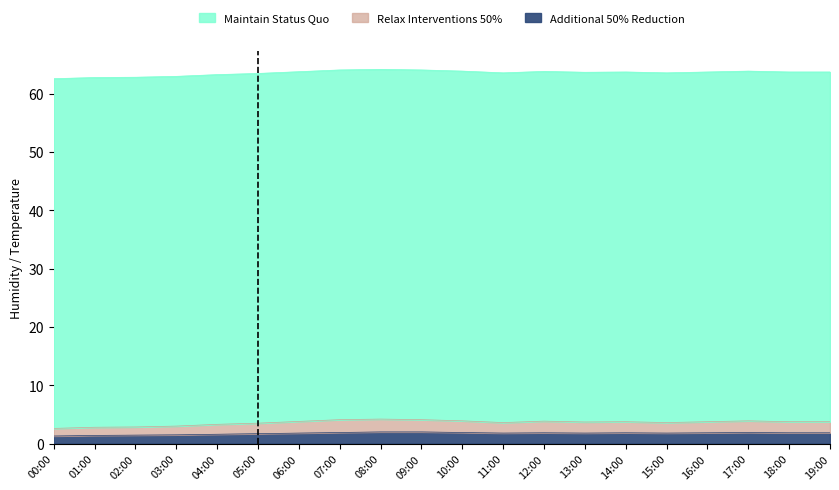

What is the total value across all series at 07:00?

64.0